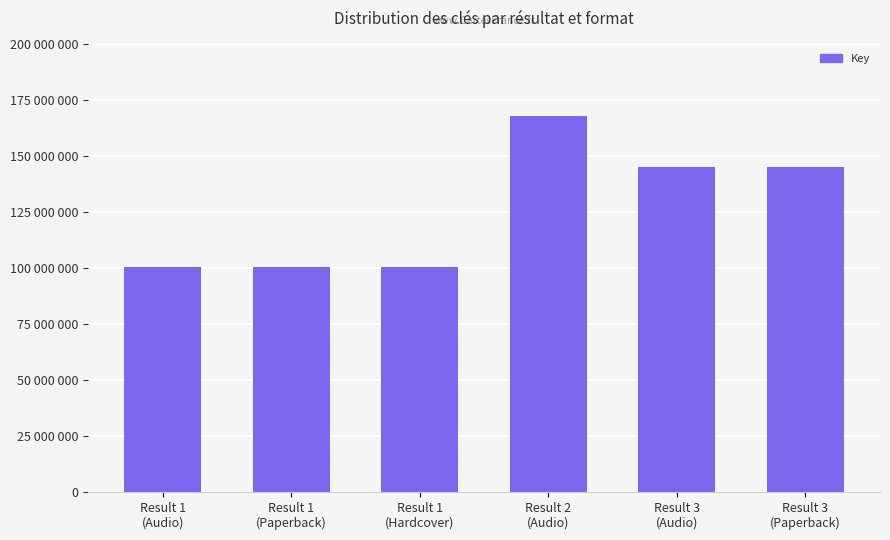

Which category has the highest value across all series?

Result 2
(Audio)